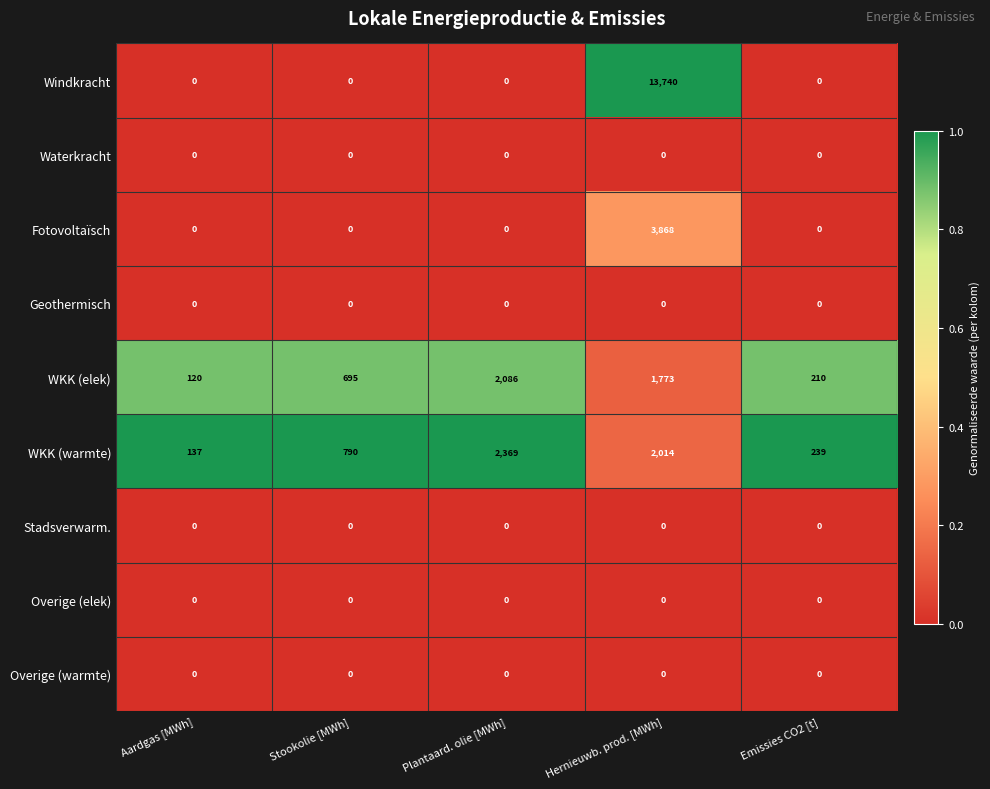

Which series has the largest total across all categories?

Windkracht